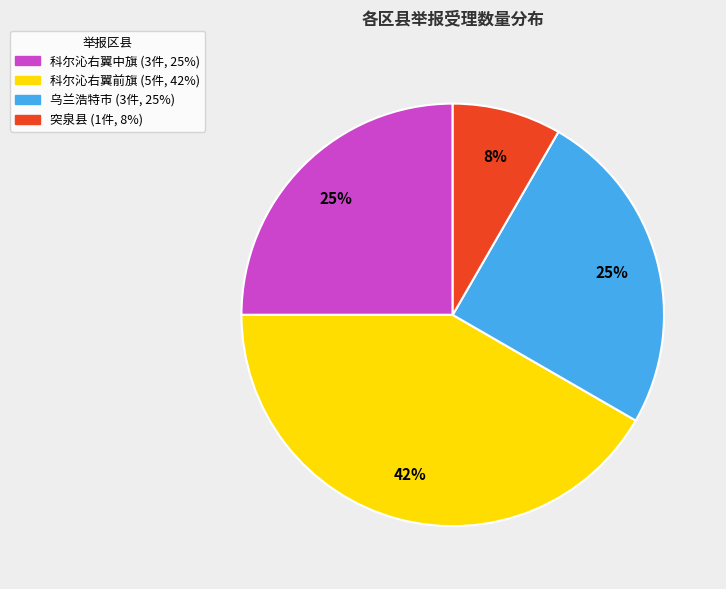

The 科尔沁右翼中旗 slice represents 16% of the pie. True or false?

False